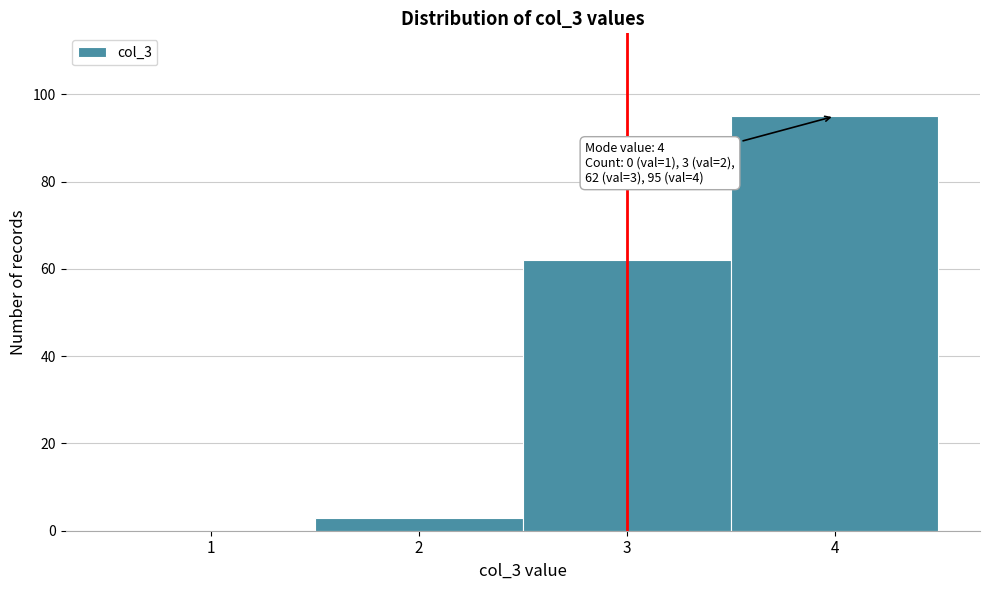

Reading left to right, what are all the values shown in this chart?

1=0	2=3	3=62	4=95